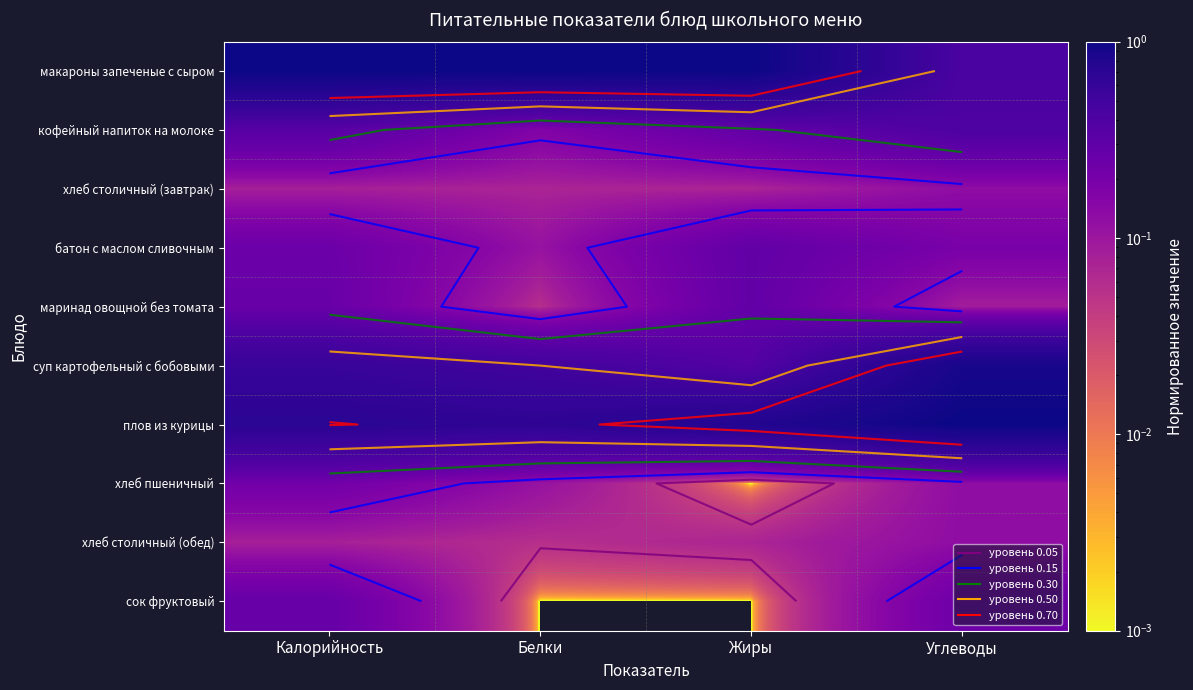

How many series are shown in this chart?

10